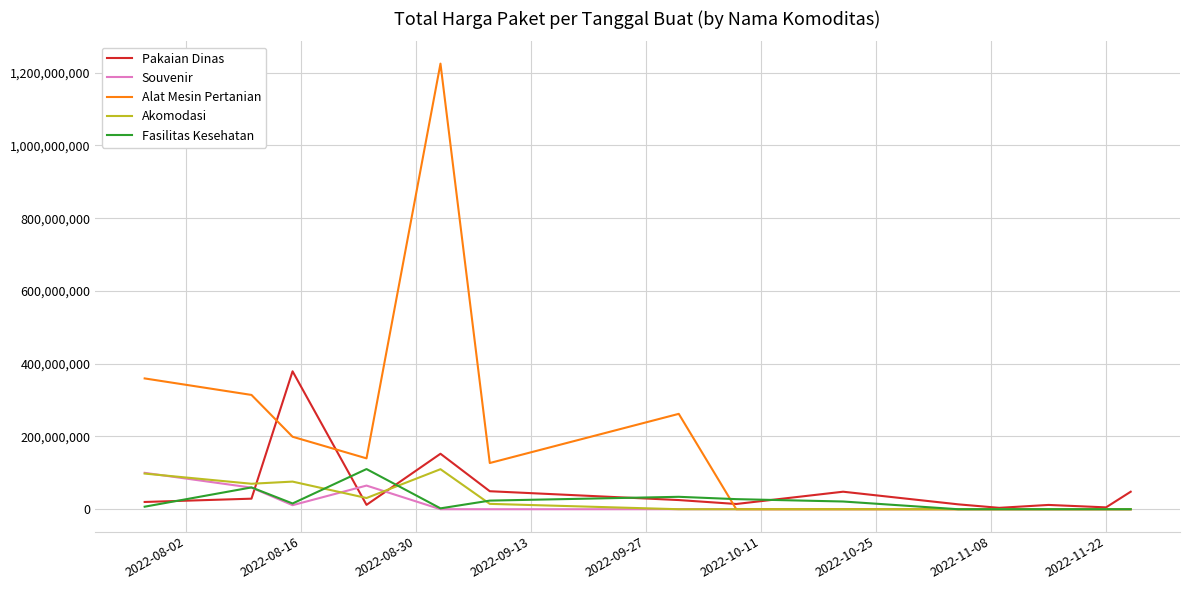

What is the maximum value for Akomodasi?

110000000